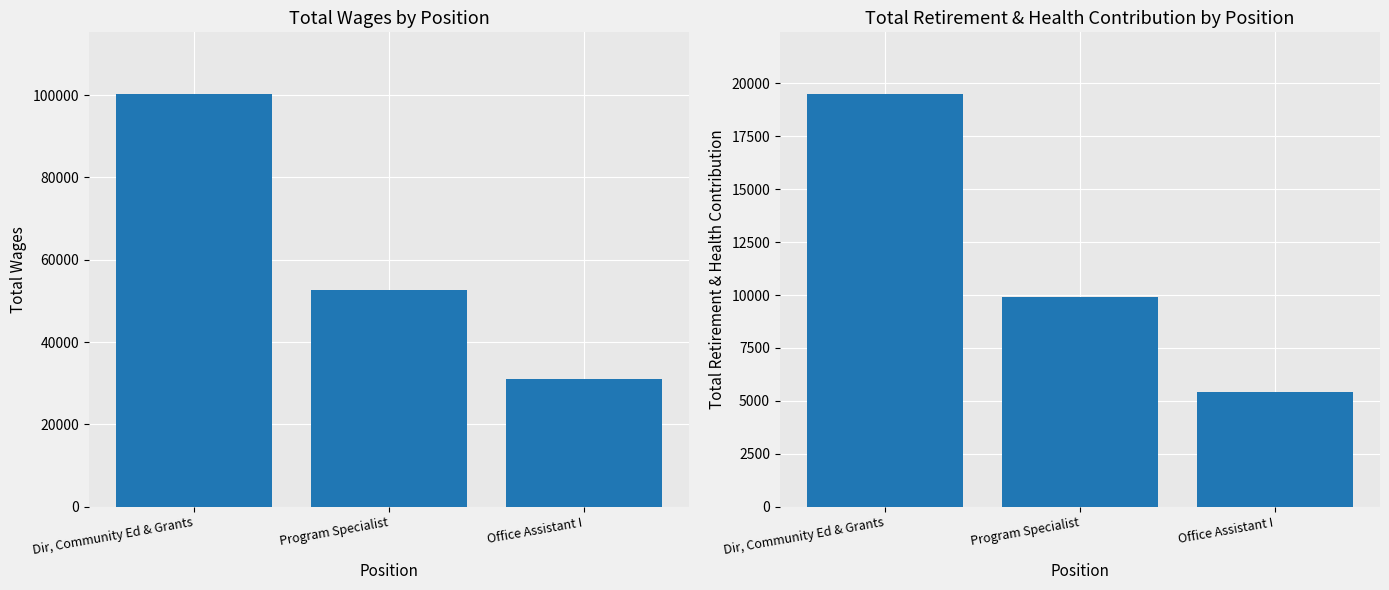

At which label is Total Wages closest to 65611?

Program Specialist